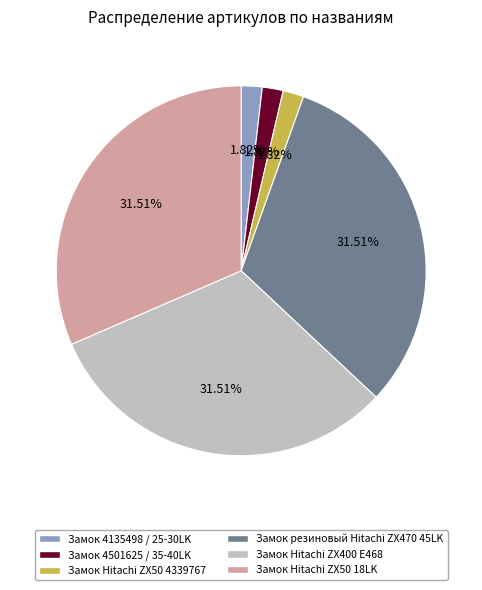

Which has a higher value, Замок Hitachi ZX400 E468 or Замок Hitachi ZX50 4339767?

Замок Hitachi ZX400 E468